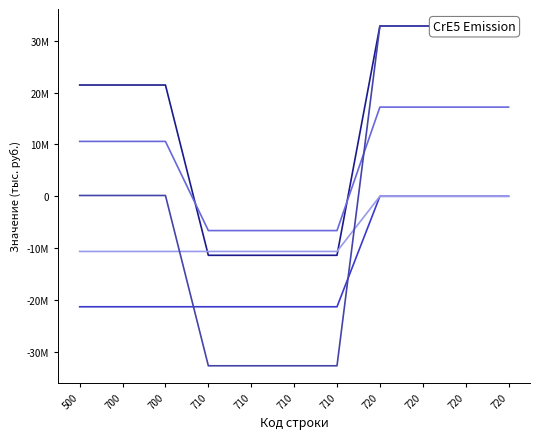

Reading left to right, what are all the values shown in this chart?

Утвержденные (консол. бюджет): 21456800.0	21456800.0	21456800.0	-11380600.0	-11380600.0	-11380600.0	-11380600.0	32837400.0	32837400.0	32837400.0	32837400.0
Утвержденные (исключения): -21303500.0	-21303500.0	-21303500.0	-21303500.0	-21303500.0	-21303500.0	-21303500.0	0.0	0.0	0.0	0.0
Исполнено (консол. бюджет): 10582529.2	10582529.2	10582529.2	-6614257.1	-6614257.1	-6614257.1	-6614257.1	17196786.3	17196786.3	17196786.3	17196786.3
Исполнено (исключения): -10638164.7	-10638164.7	-10638164.7	-10638164.7	-10638164.7	-10638164.7	-10638164.7	0.0	0.0	0.0	0.0
Сельские поселения: 153300.0	153300.0	153300.0	-32684100.0	-32684100.0	-32684100.0	-32684100.0	32837400.0	32837400.0	32837400.0	32837400.0